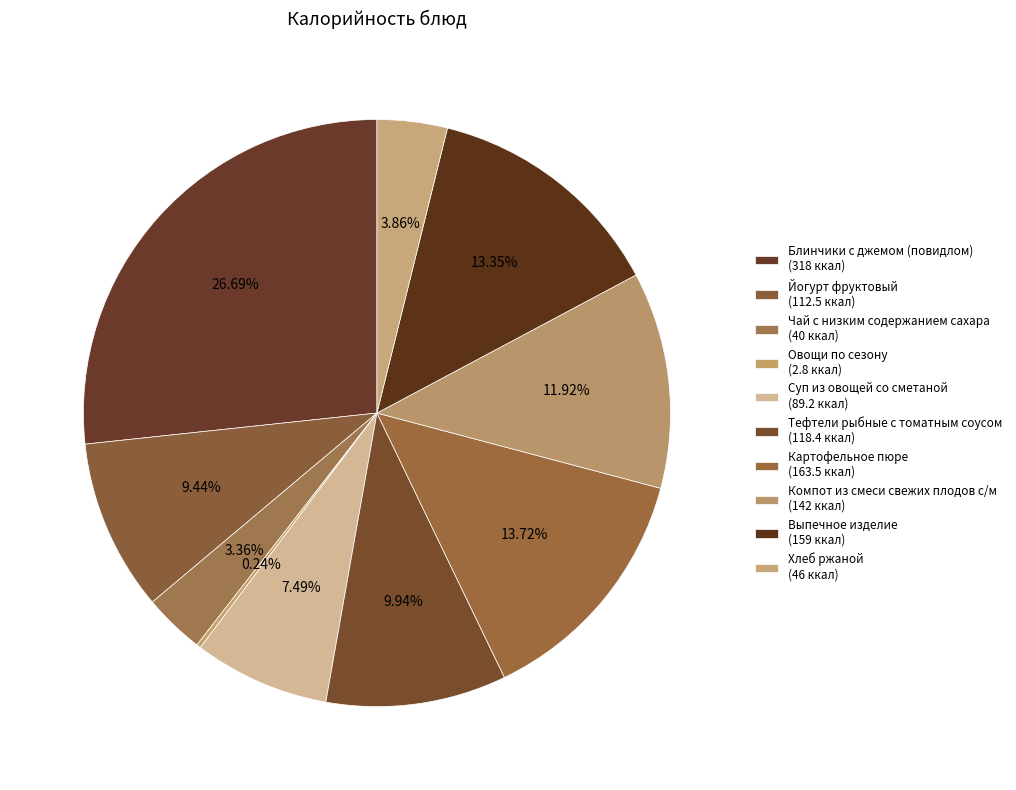

Rank the categories by value from lowest to highest.

Овощи по сезону, Чай с низким содержанием сахара, Хлеб ржаной, Суп из овощей со сметаной, Йогурт фруктовый, Тефтели рыбные с томатным соусом, Компот из смеси свежих плодов с/м, Выпечное изделие, Картофельное пюре, Блинчики с джемом (повидлом)